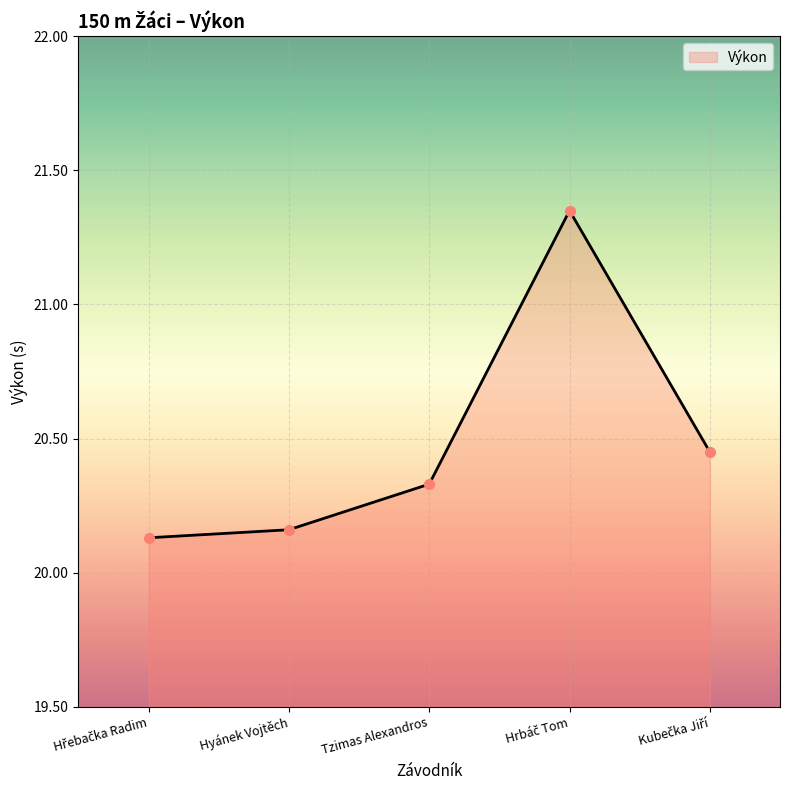

How many values are between 20 and 21?

4